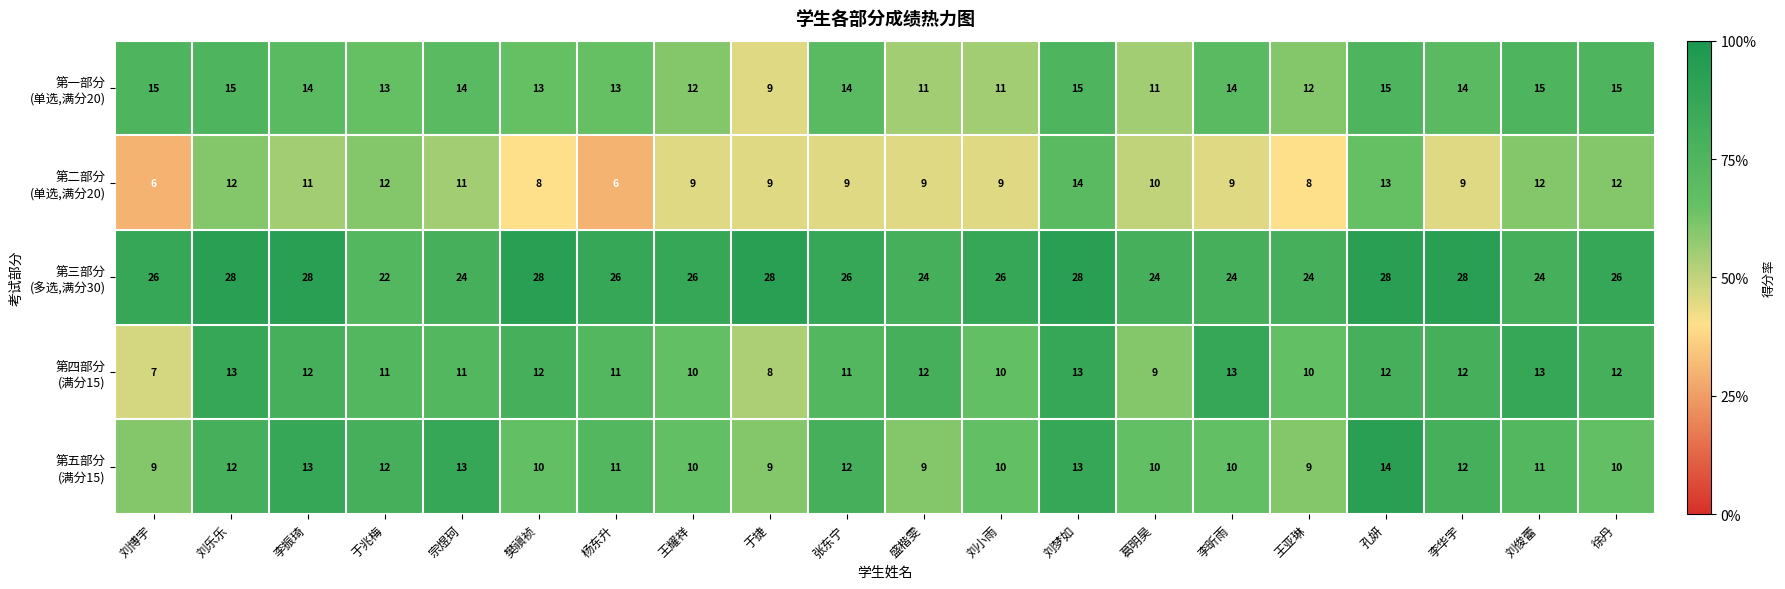

At which category is the sum across all series the highest?

刘梦如